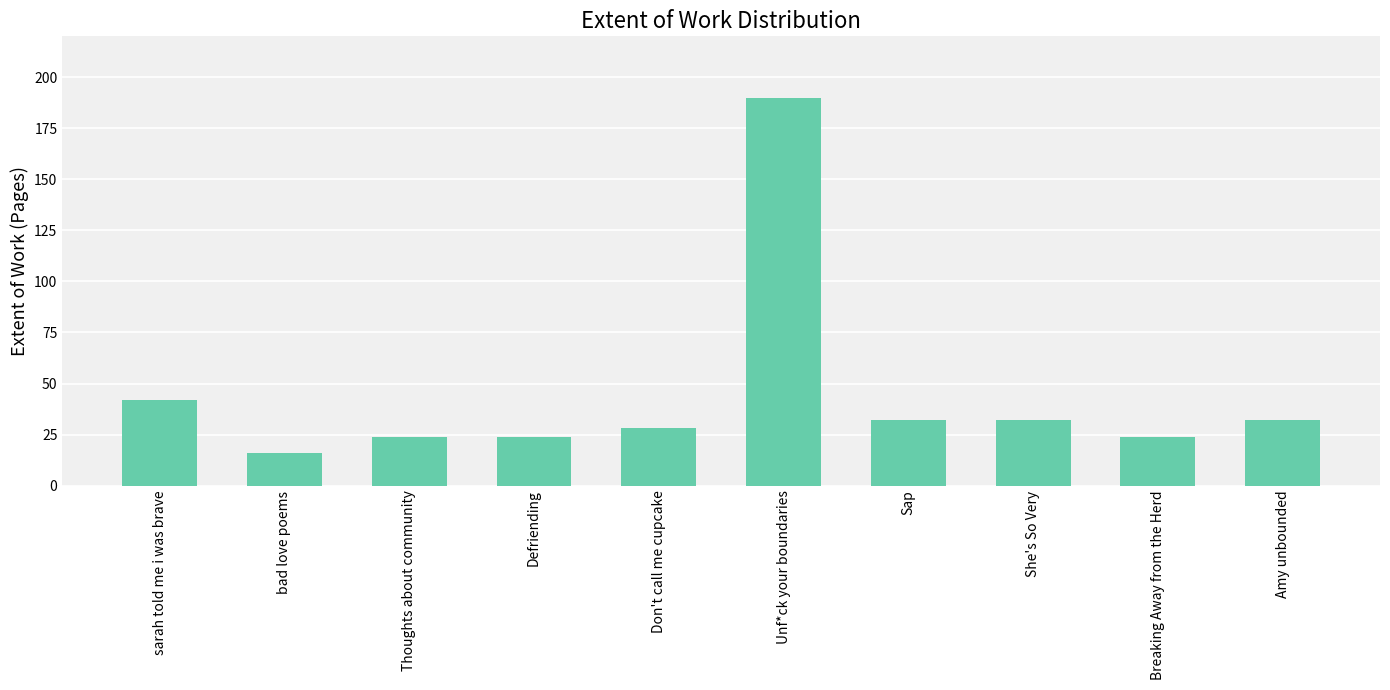

Reading left to right, list all the values displayed in this chart.

42	16	24	24	28	190	32	32	24	32